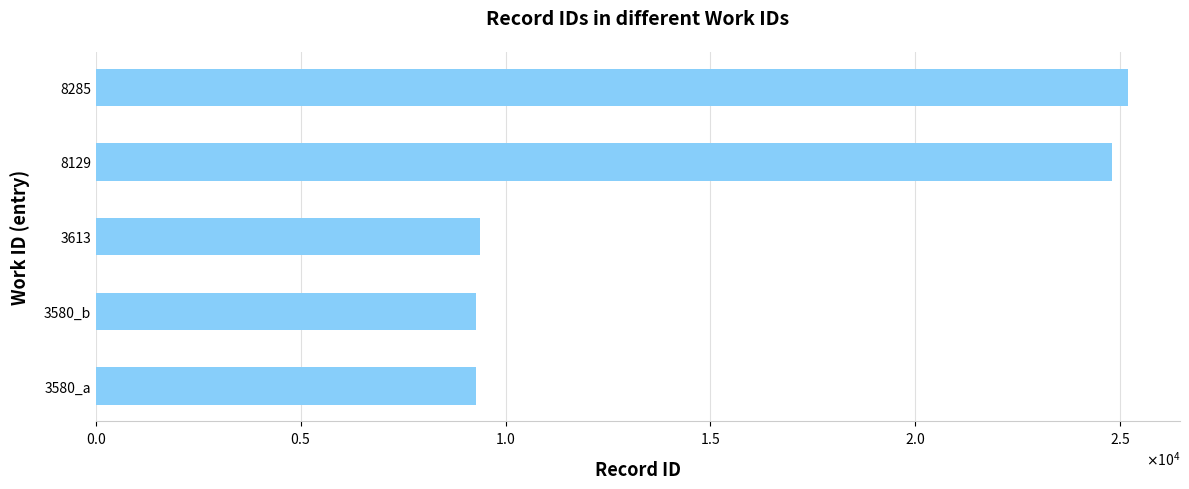

Does the chart contain any negative values?

No